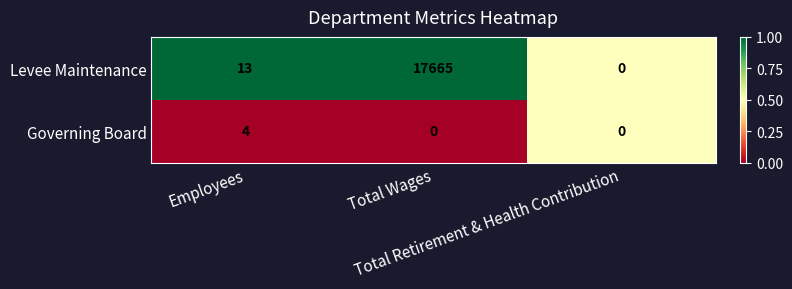

List the series in order of their peak value, highest first.

Levee Maintenance, Governing Board